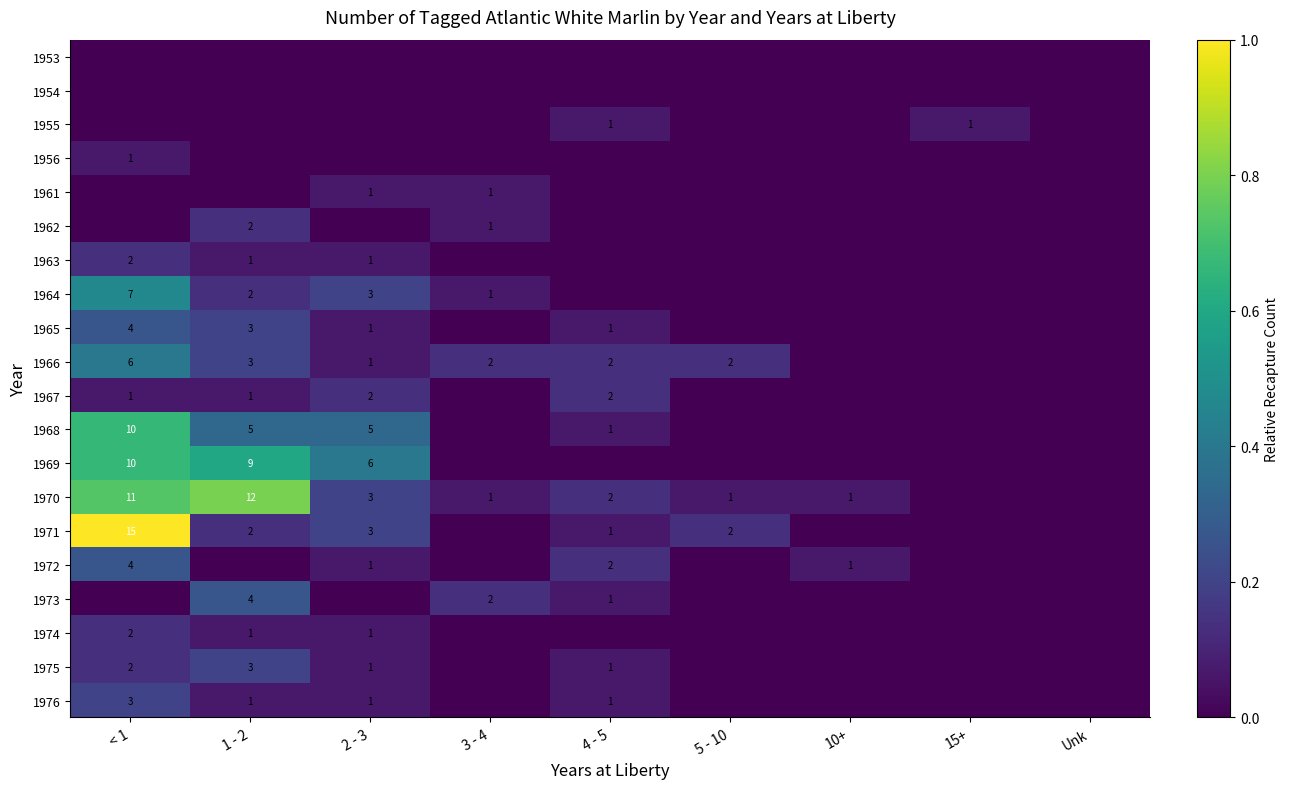

The 1976 series shows 2 at 2 - 3. True or false?

False